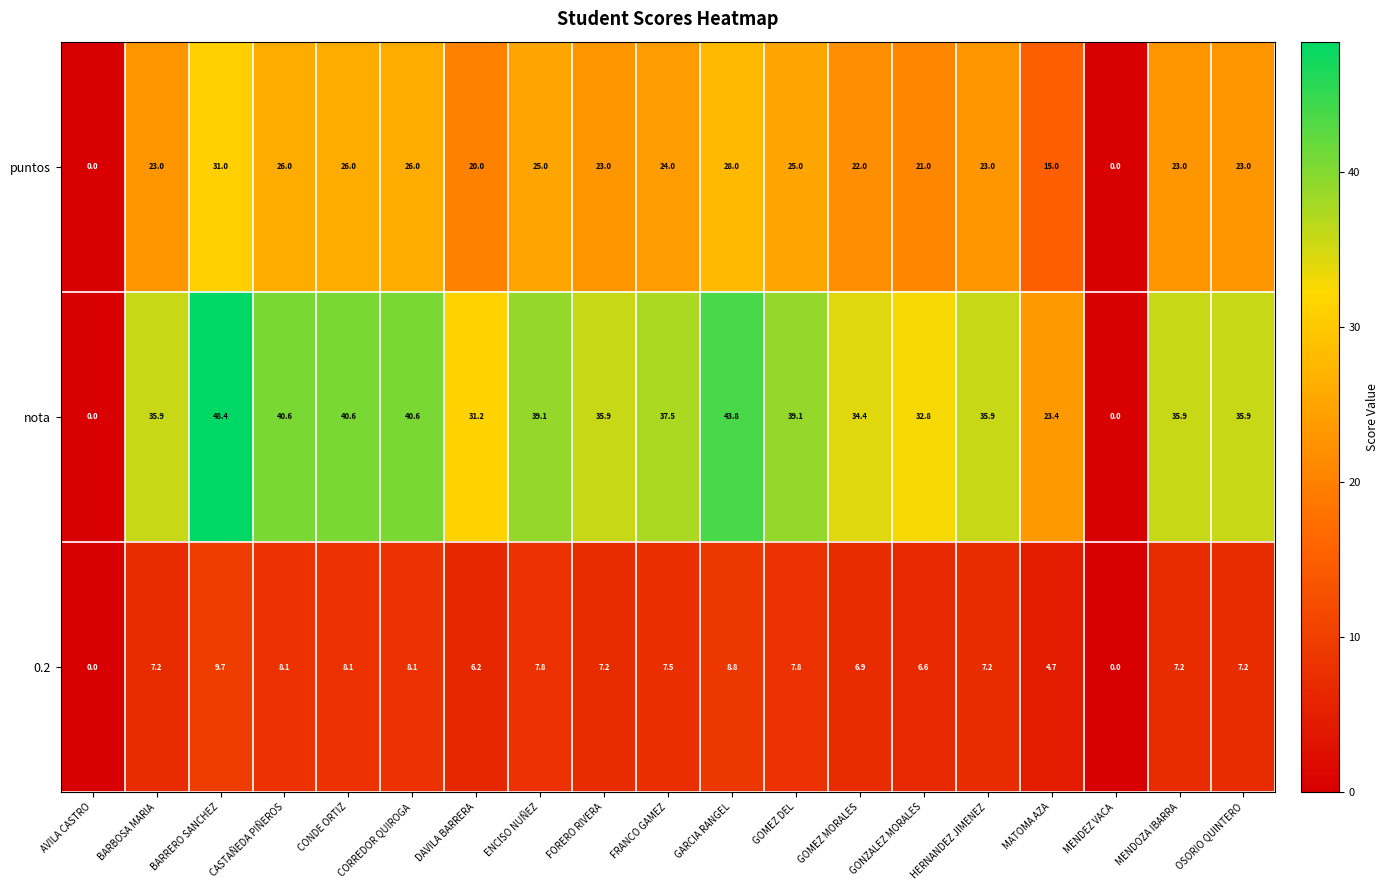

Rank the series by their average value, from highest to lowest.

nota, puntos, 0.2